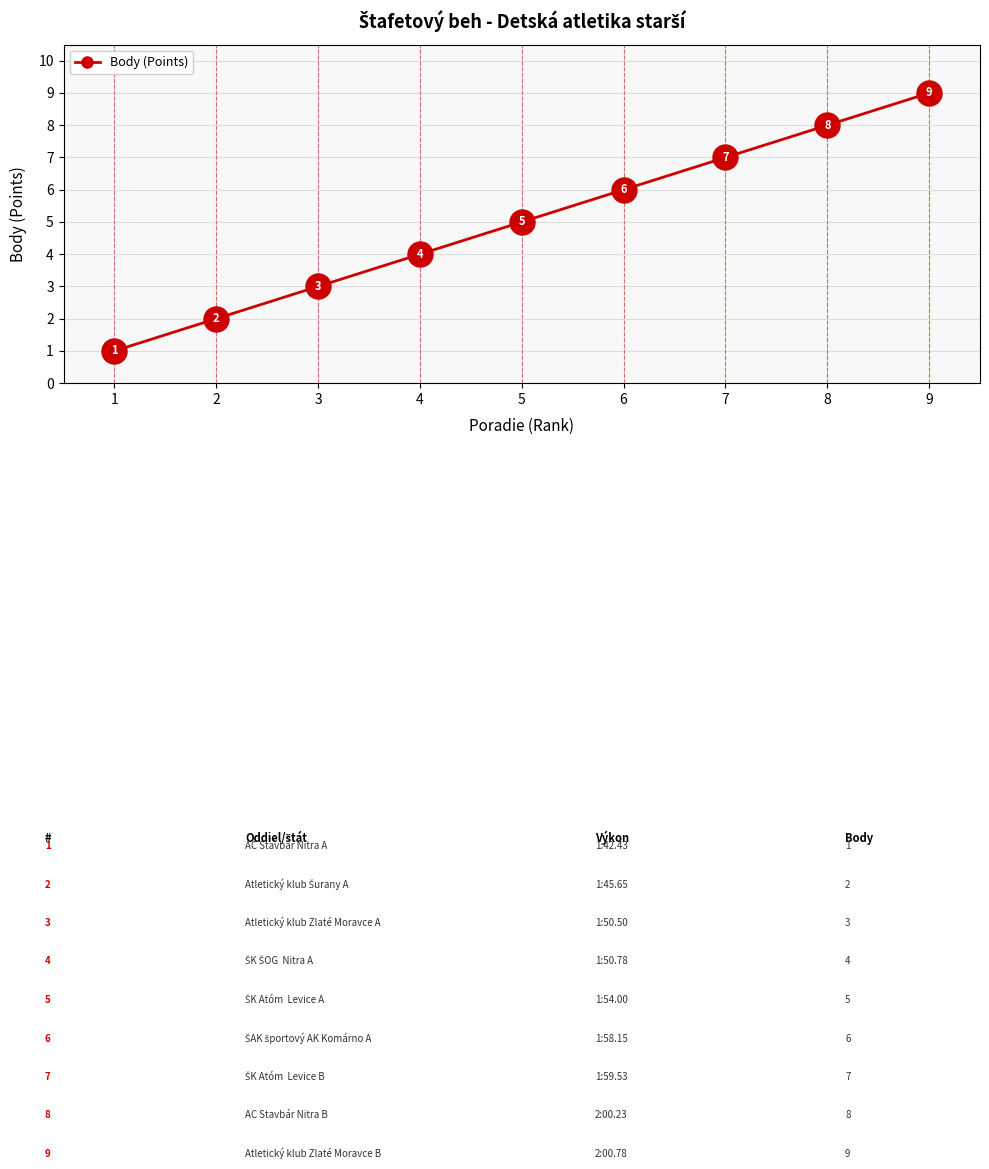

What is the ratio of the value at 7 to the value at 5?

1.4